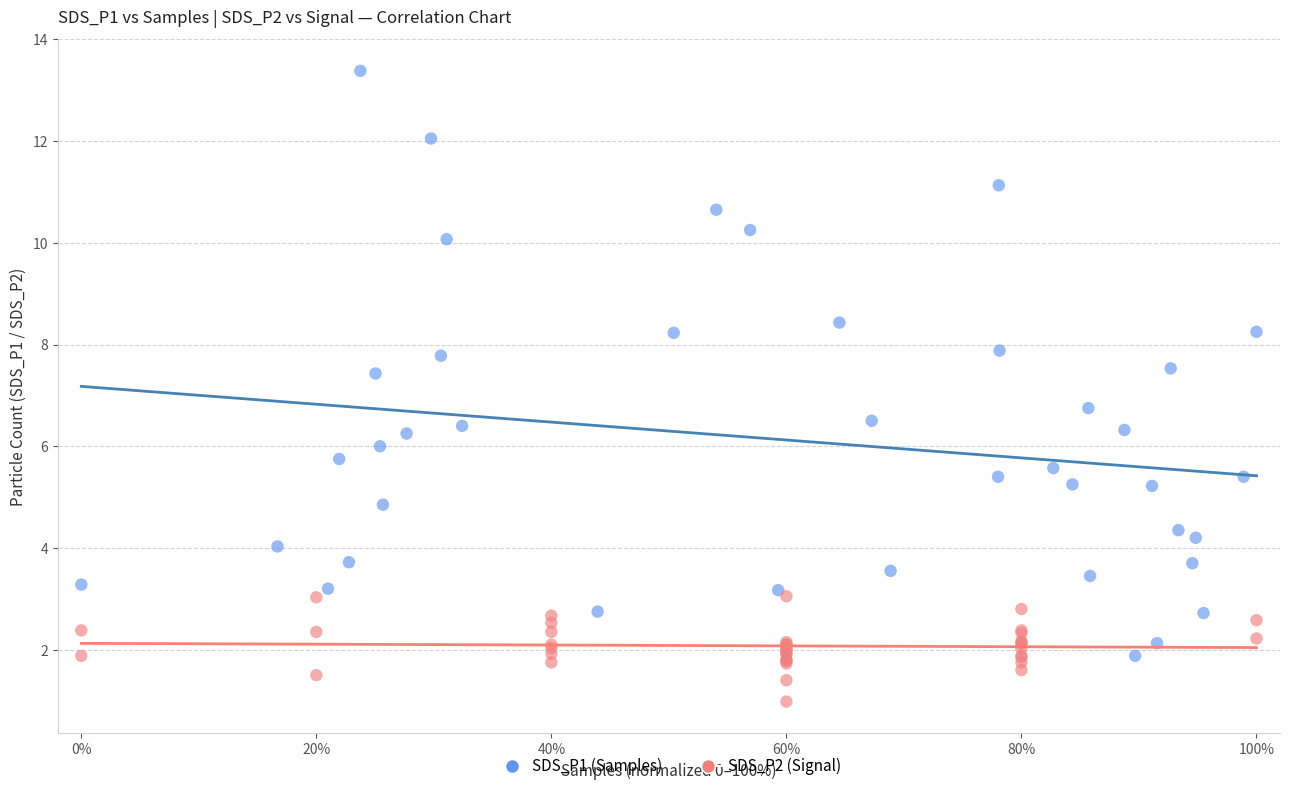

Which series has the widest spread of Y values?

SDS_P1 (Samples)